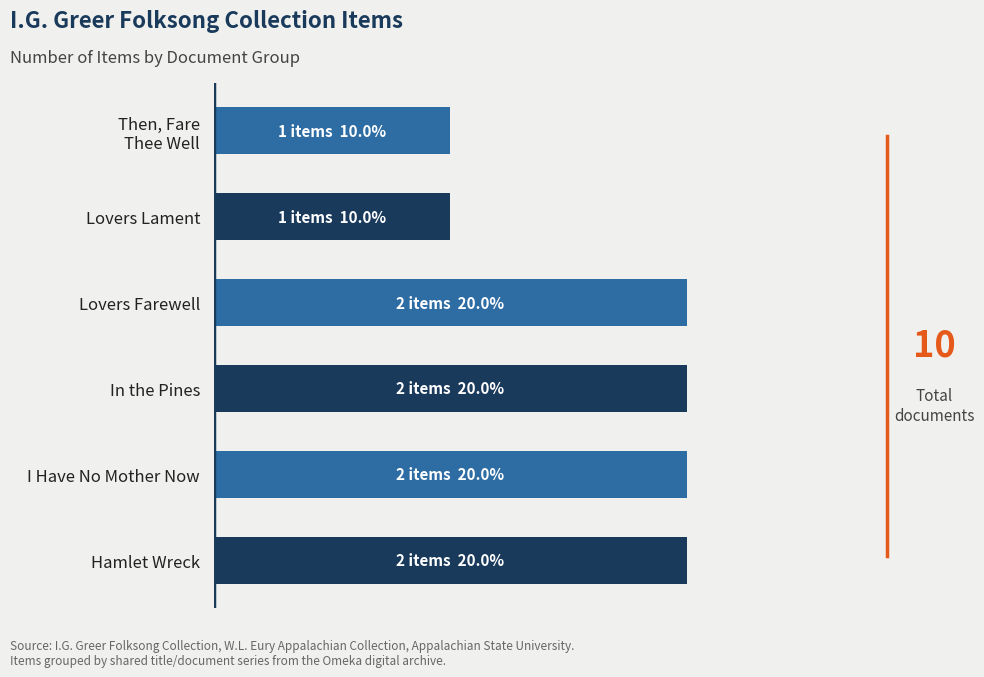

Are the bars horizontal?

Yes